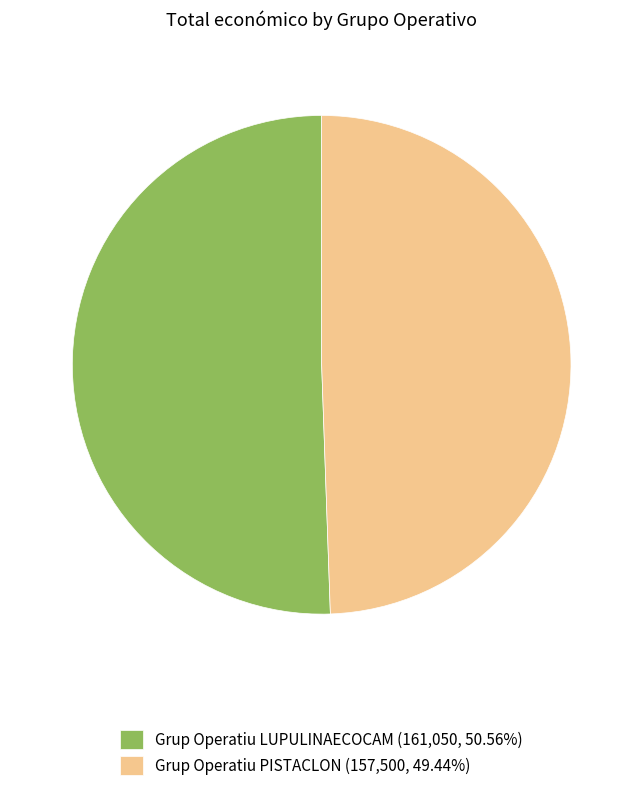

Combined, do Grup Operatiu PISTACLON (157,500, 49.44%) and Grup Operatiu LUPULINAECOCAM (161,050, 50.56%) account for over 50%?

Yes